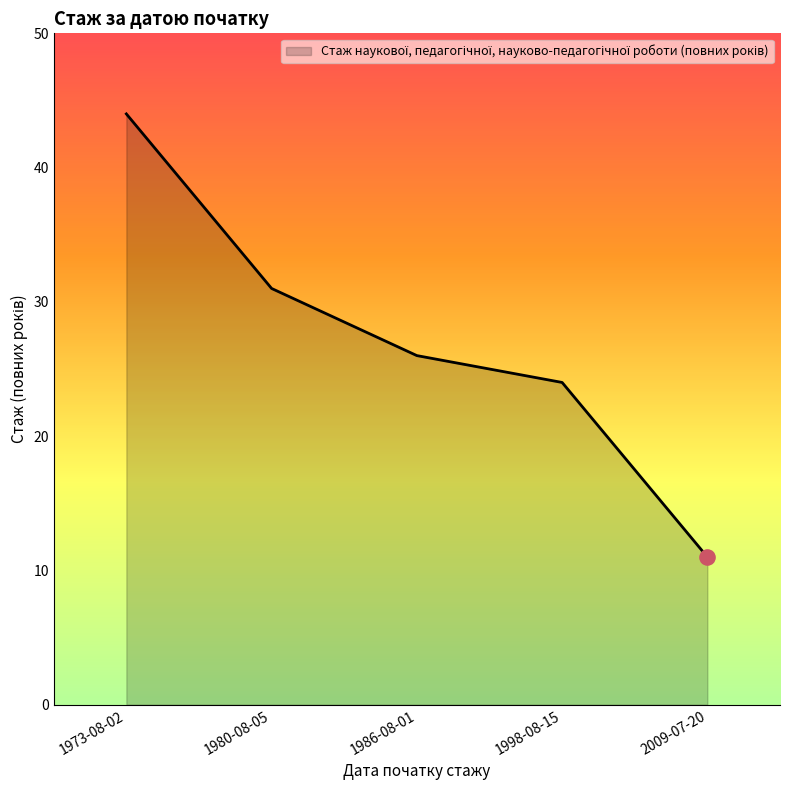

Between 1980-08-05 and 2009-07-20, which is larger?

1980-08-05